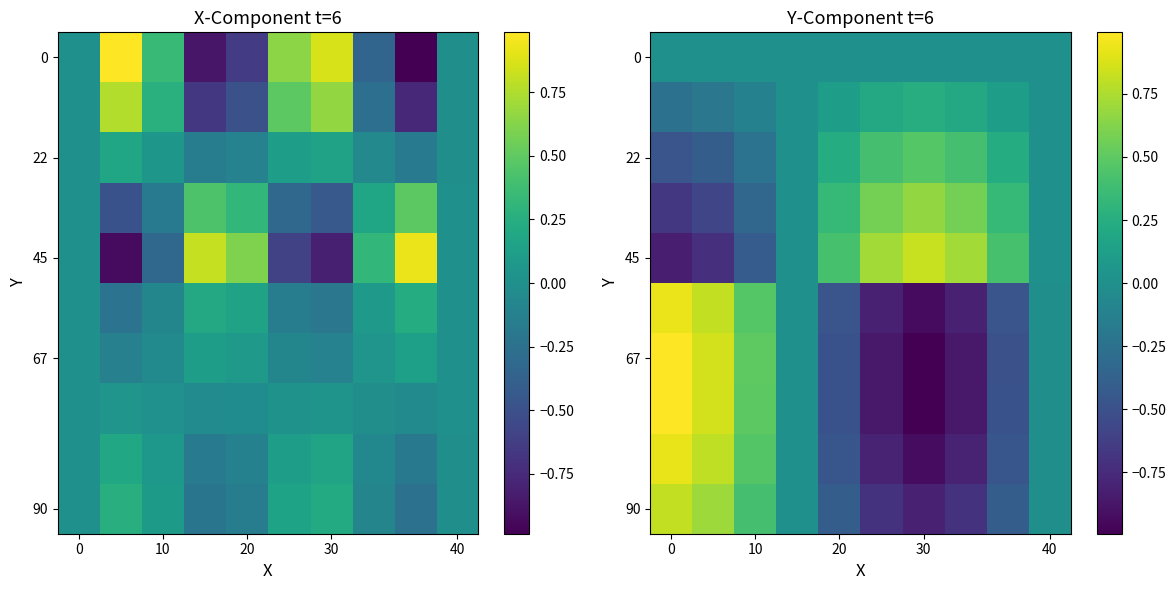

What is the difference between the highest and lowest values at 6?

1.8